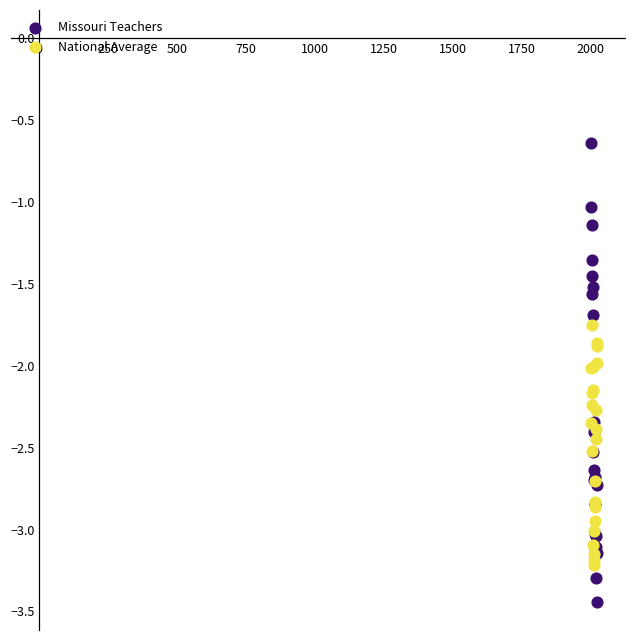

Which series contains the lowest Y value?

Missouri Teachers